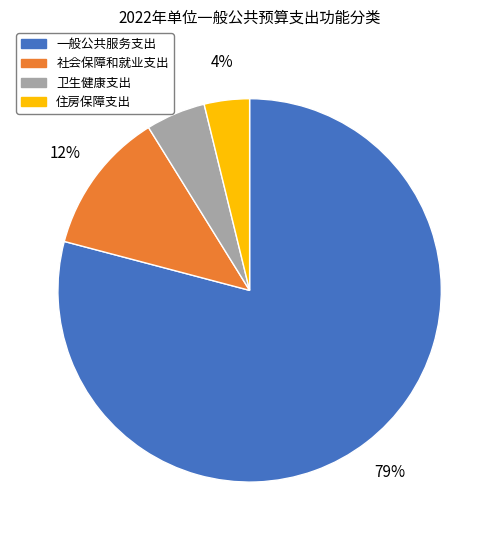

Count the number of slices in the pie.

4